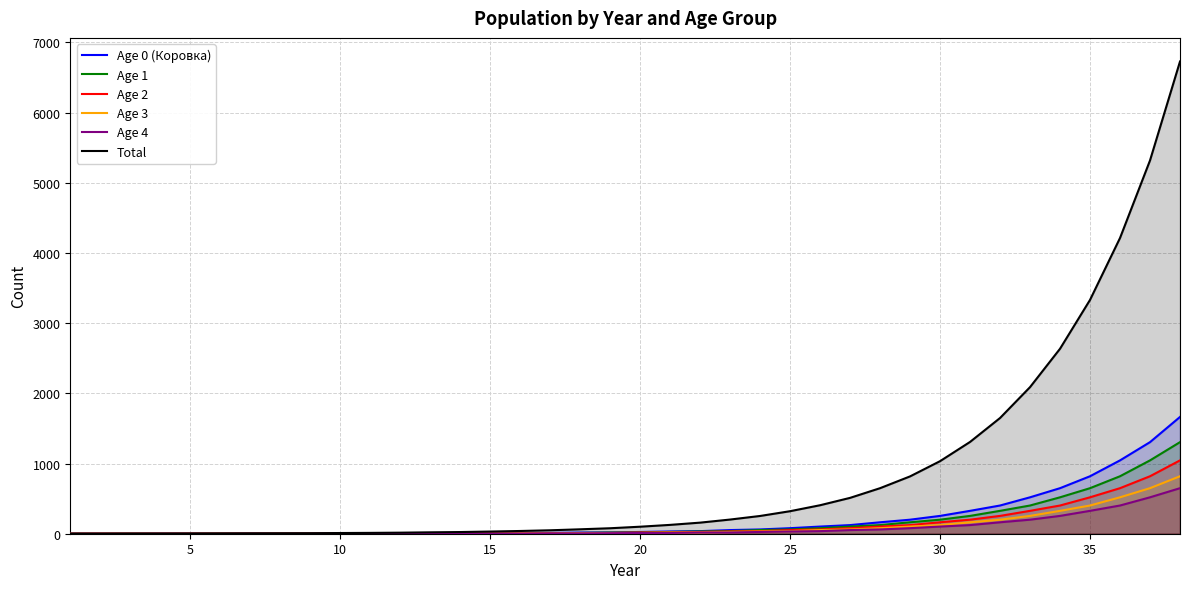

Which series has the largest range (max minus min)?

Total